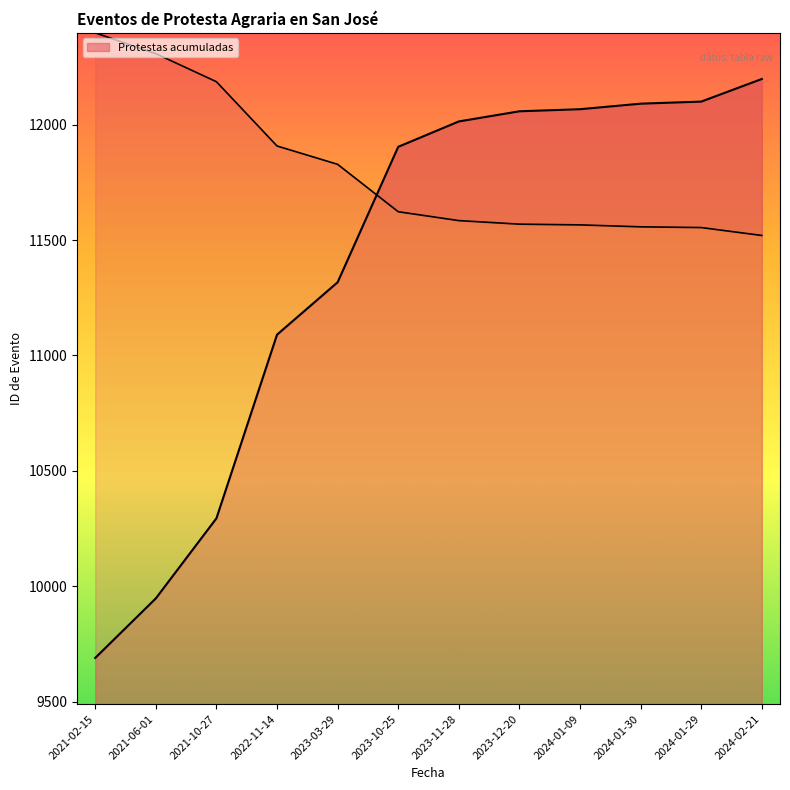

Where does the data first go above 11622?

2021-02-15